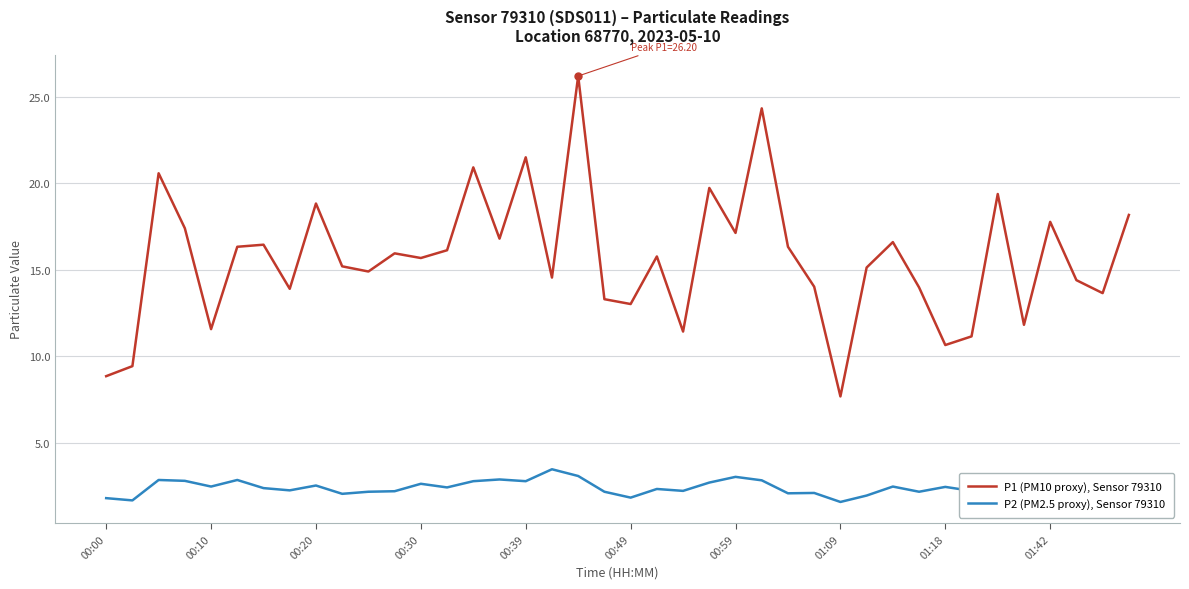

What is the difference between the maximum and minimum values in the P2 (PM2.5 proxy), Sensor 79310 series?

1.9